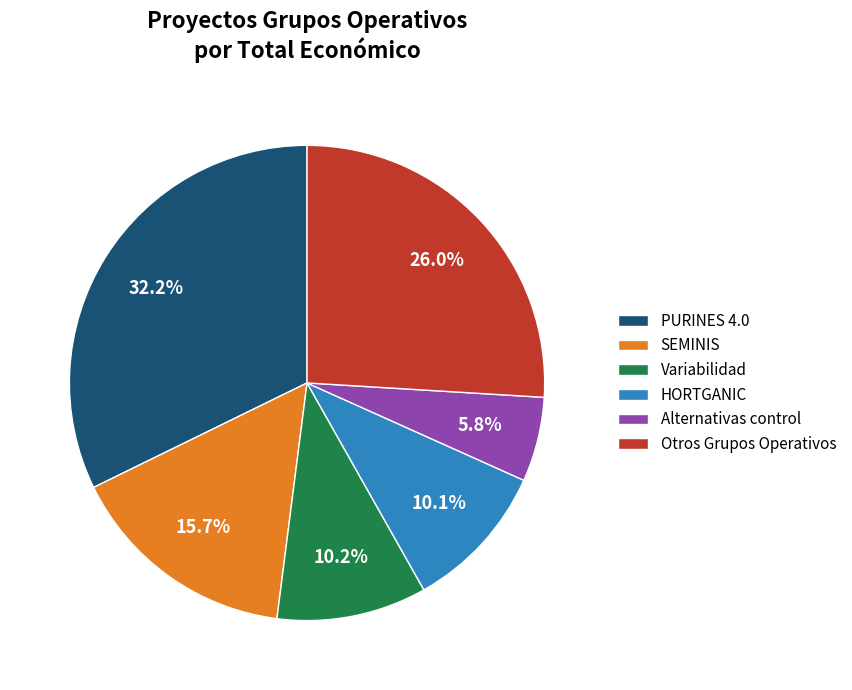

Does HORTGANIC represent more than half of the total?

No